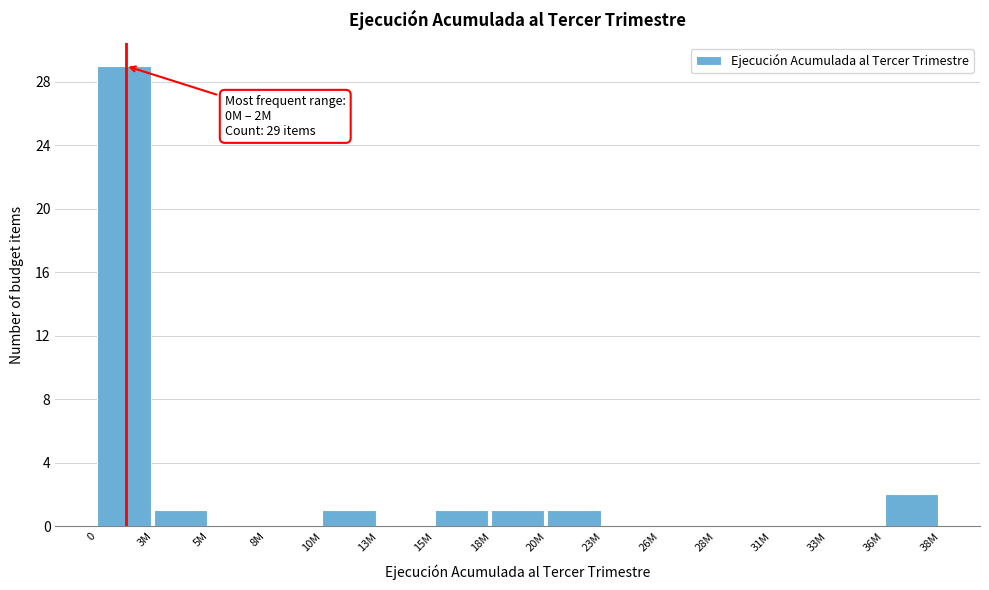

Reading left to right, transcribe all the data shown in this chart.

0=29	3M=1	5M=0	8M=0	10M=1	13M=0	15M=1	18M=1	20M=1	23M=0	26M=0	28M=0	31M=0	33M=0	36M=2